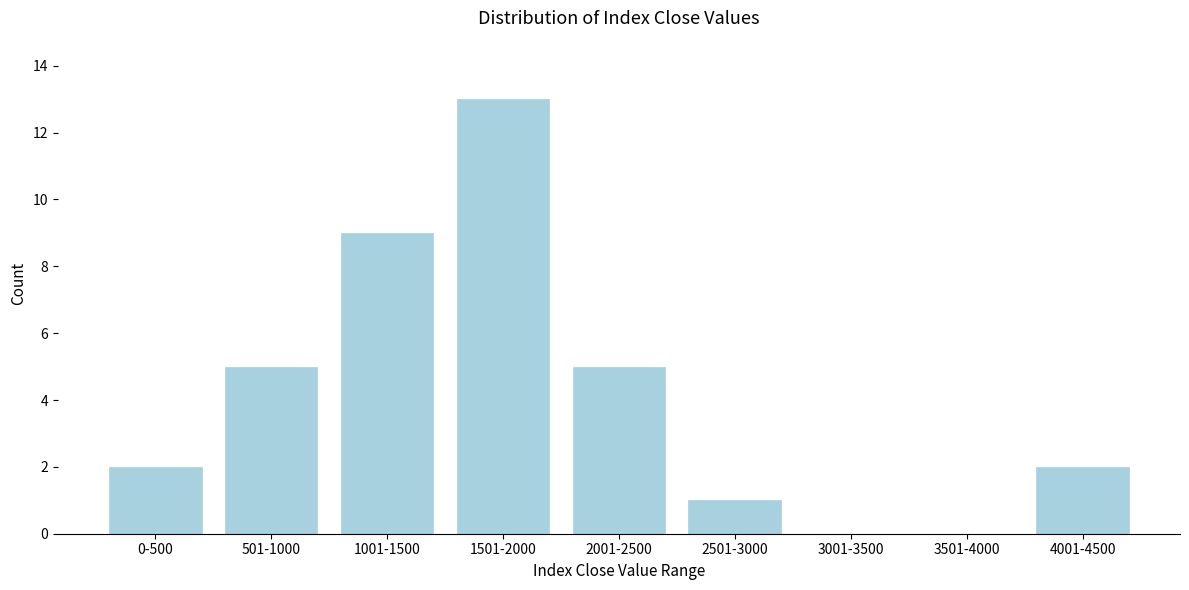

Reading left to right, what are all the values shown in this chart?

0-500=2	501-1000=5	1001-1500=9	1501-2000=13	2001-2500=5	2501-3000=1	3001-3500=0	3501-4000=0	4001-4500=2